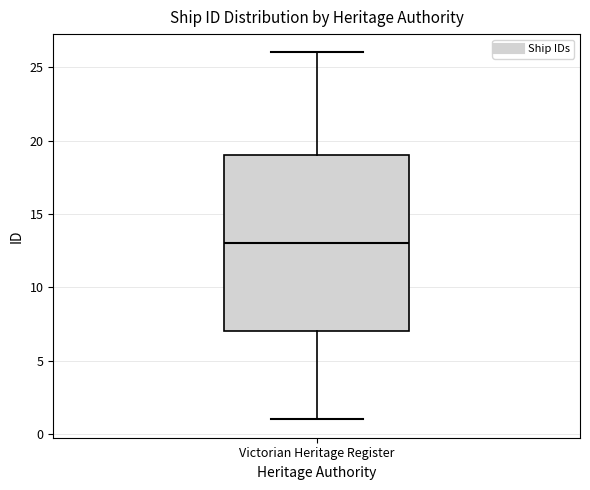

Transcribe this box plot: give where the median line is, the range the box spans, and where the two whiskers end, as read against the y-axis. The values are not printed on the chart, so give them approximately, as read against the axis.

median 13, box 7 to 19, whiskers 1 to 26